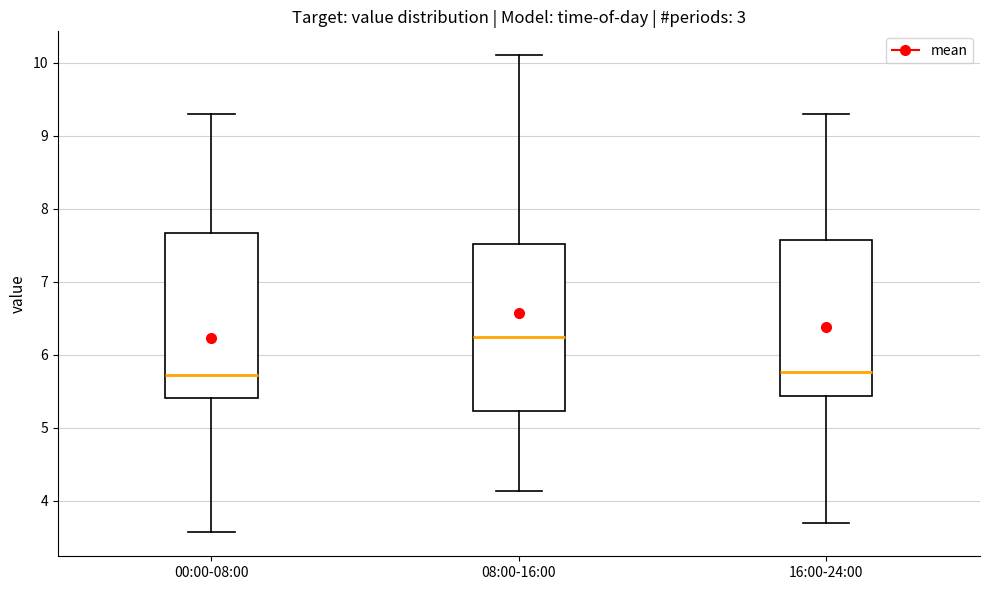

Where is the lower edge of the box for 08:00-16:00 on the y-axis? The values are not printed on the chart, so give them approximately, as read against the axis.

5.2